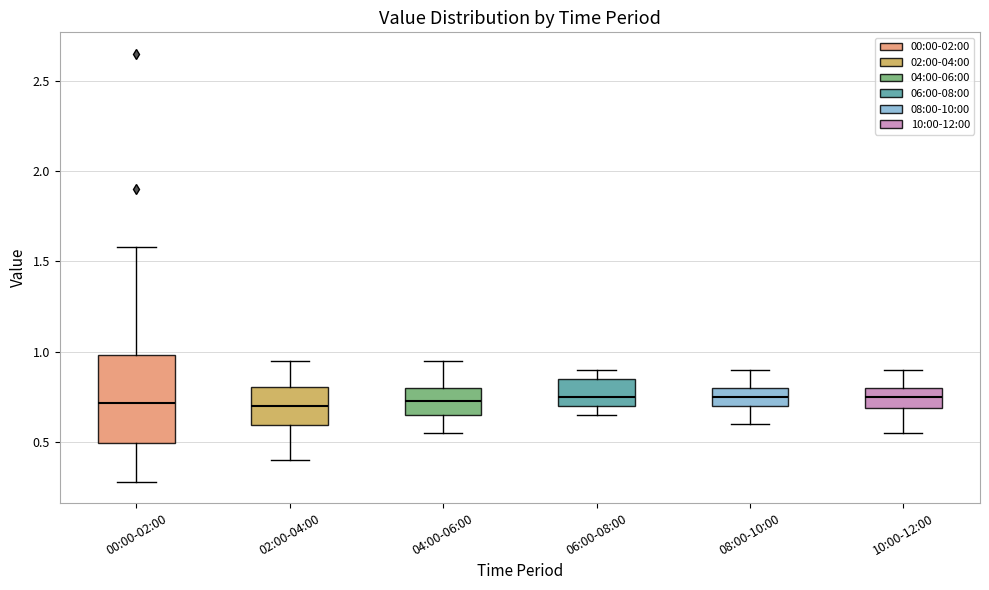

Which box is the tallest, from its lower edge to its upper edge?

00:00-02:00